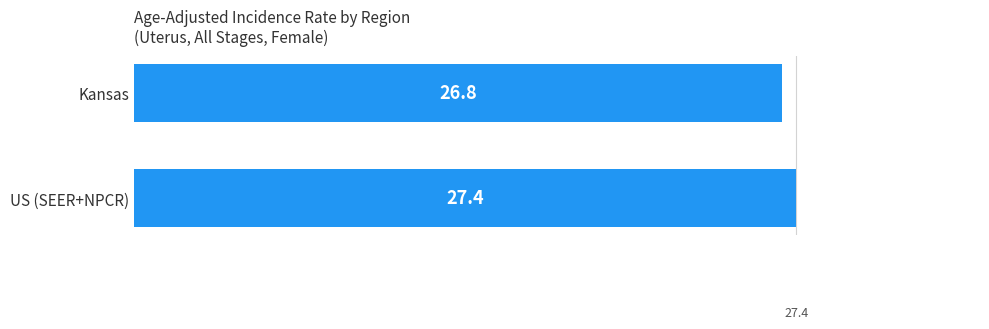

Reading top to bottom, what are all the values shown in this chart?

26.8	27.4